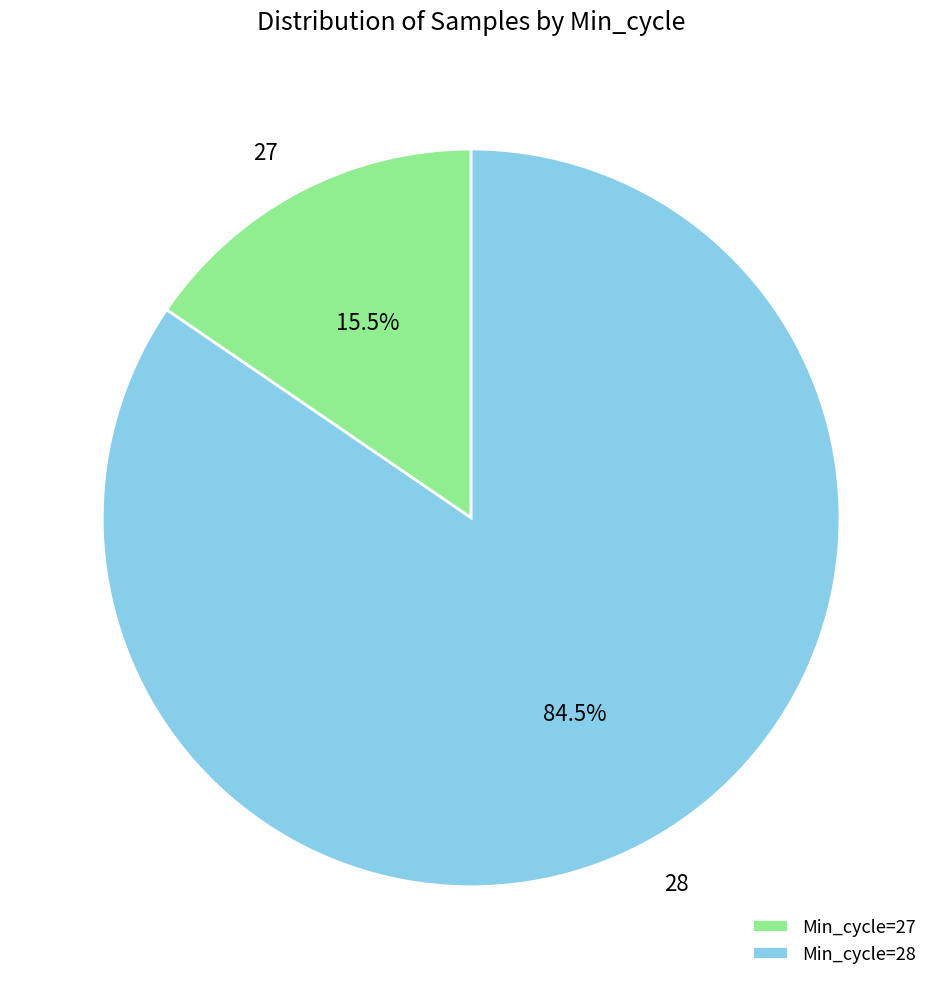

Does any single category account for the majority?

Yes